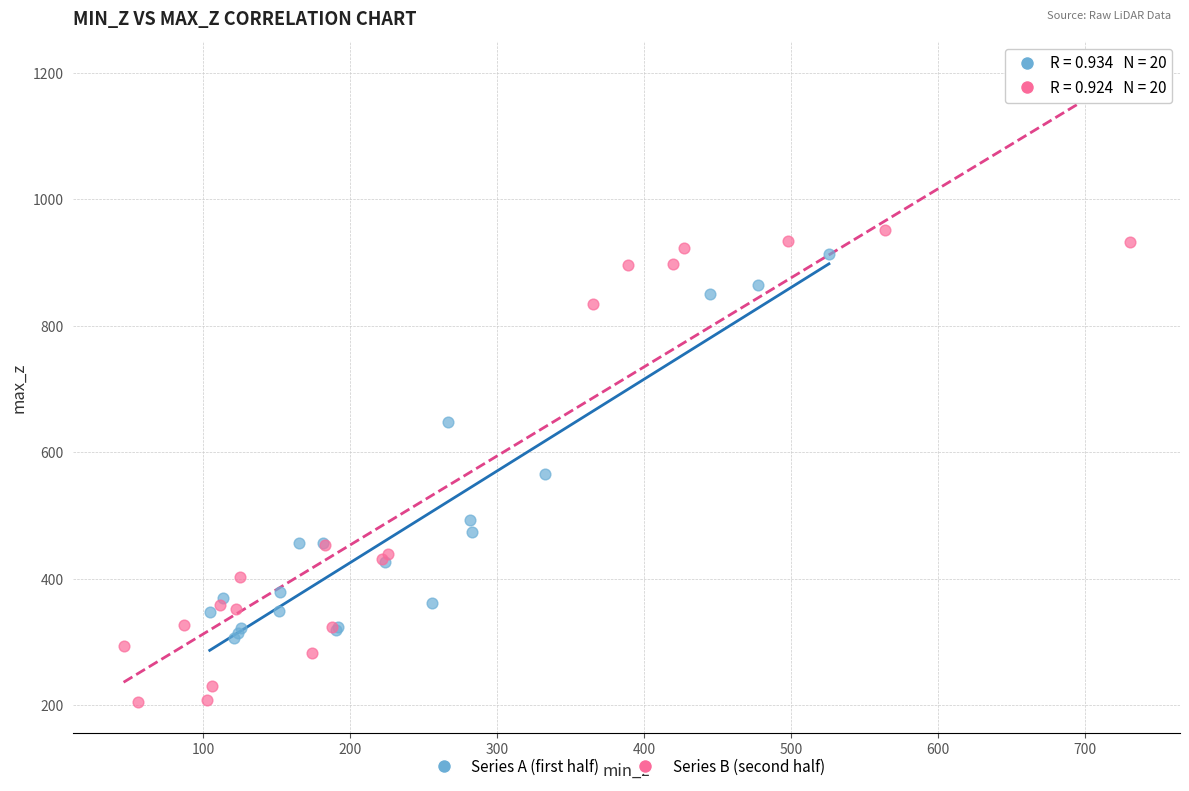

Which series contains the lowest Y value?

Series B (second half)